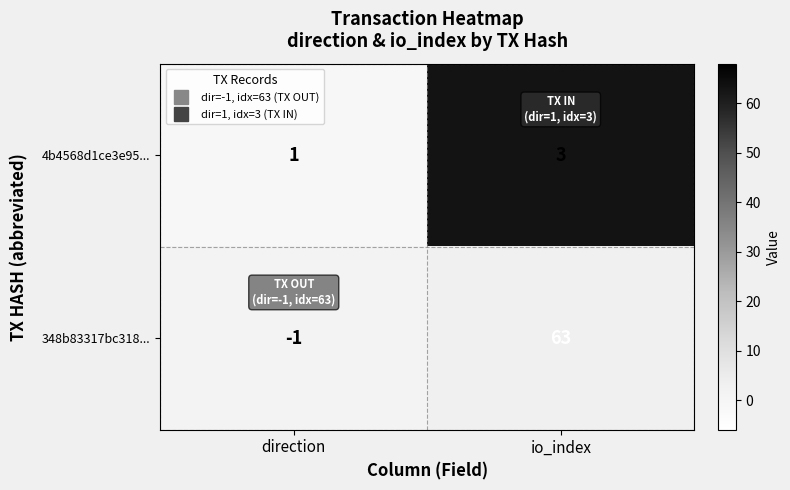

Reading left to right, transcribe all the data shown in this chart.

4b4568d1ce3e95...: direction=1	io_index=3
348b83317bc318...: direction=-1	io_index=63